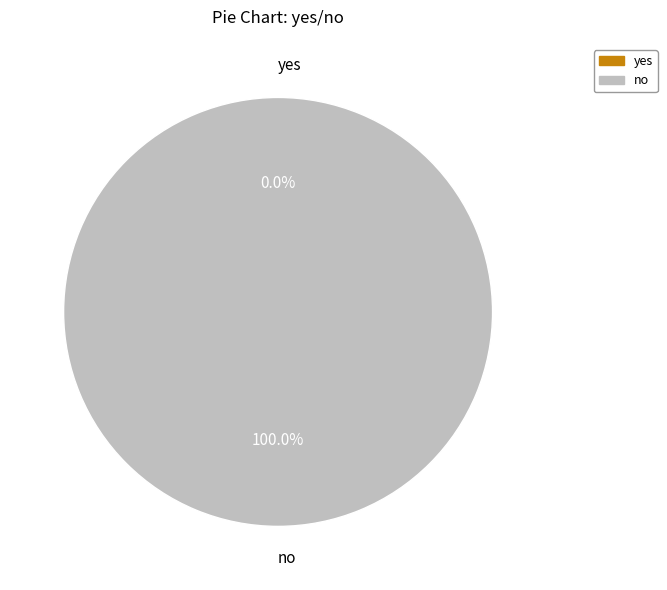

How many segments does this pie chart have?

2